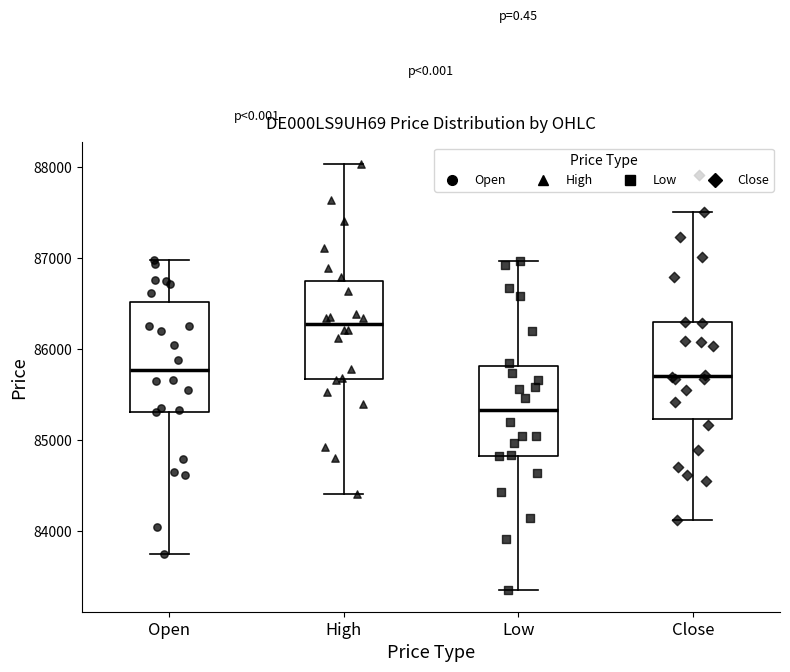

Reading left to right, read every box against the y-axis: the position of its median line, the range the box covers, and the ends of its whiskers. The values are not printed on the chart, so give them approximately, as read against the axis.

Open: median 85800, box 85300 to 86500, whiskers 83700 to 87000
High: median 86300, box 85700 to 86800, whiskers 84400 to 88000
Low: median 85300, box 84800 to 85800, whiskers 83300 to 87000
Close: median 85700, box 85200 to 86300, whiskers 84100 to 87500